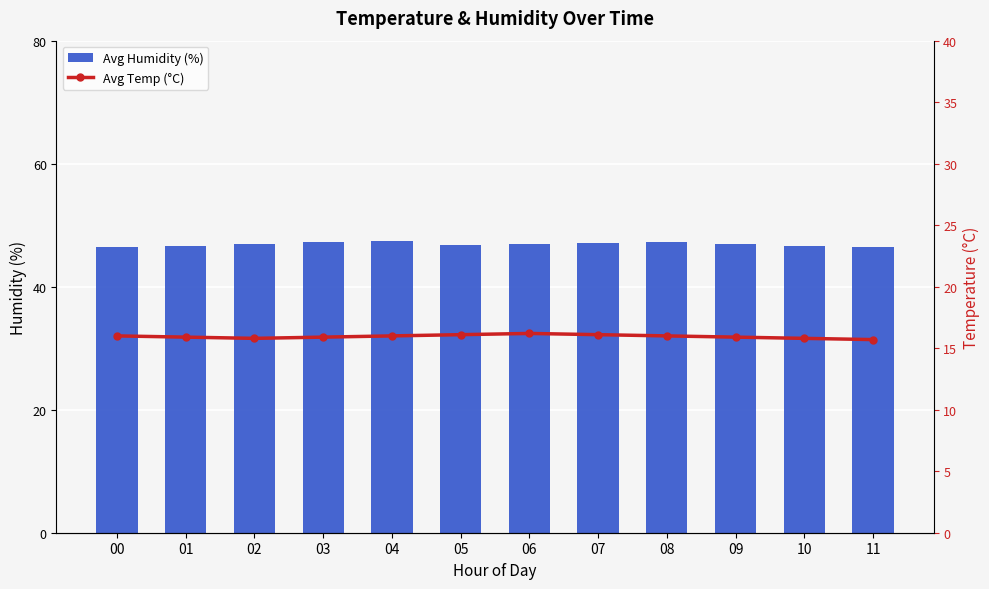

Reading left to right, transcribe all the data shown in this chart.

Avg Humidity (%): 46.5	46.6	47.0	47.3	47.5	46.8	46.9	47.1	47.2	46.9	46.6	46.4
Avg Temp (°C): 16.0	15.9	15.8	15.9	16.0	16.1	16.2	16.1	16.0	15.9	15.8	15.7